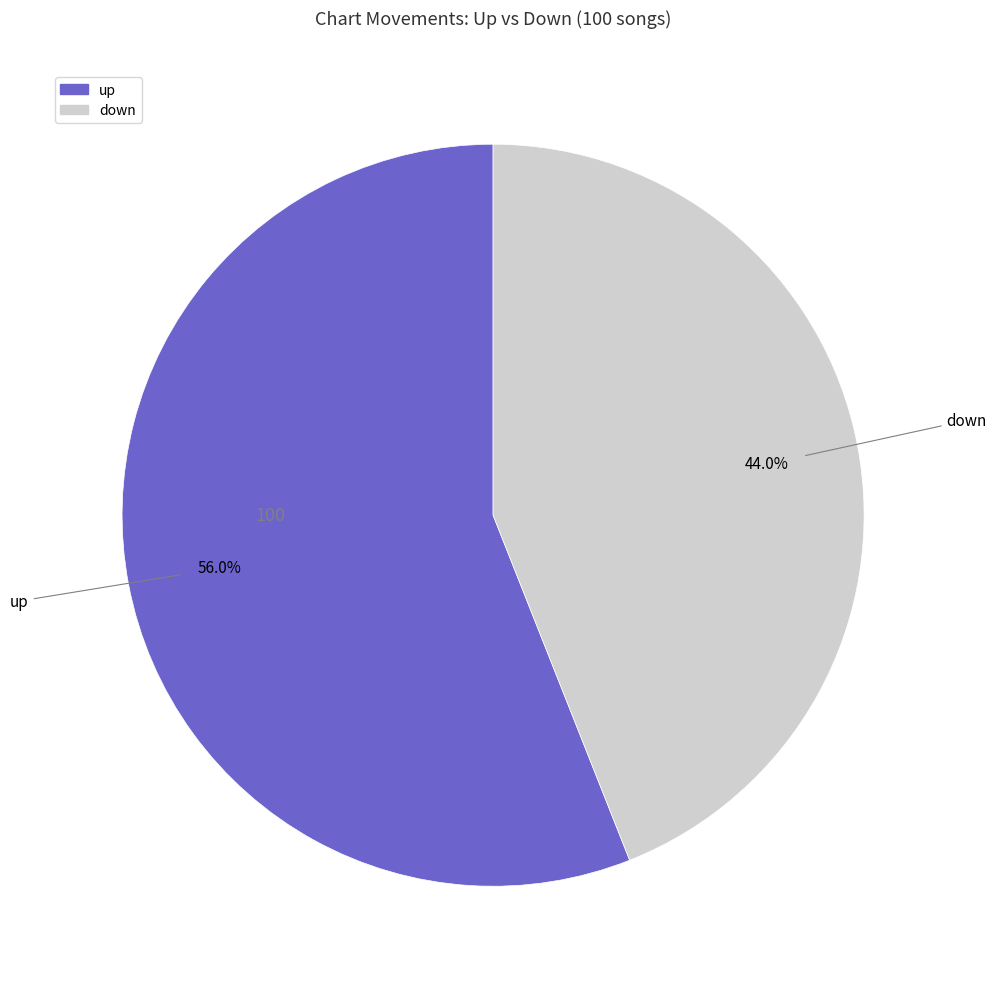

Which has a higher value, down or up?

up